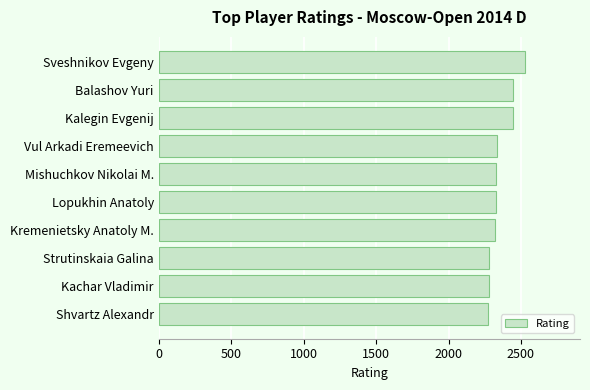

What is the sum of all values?

23569